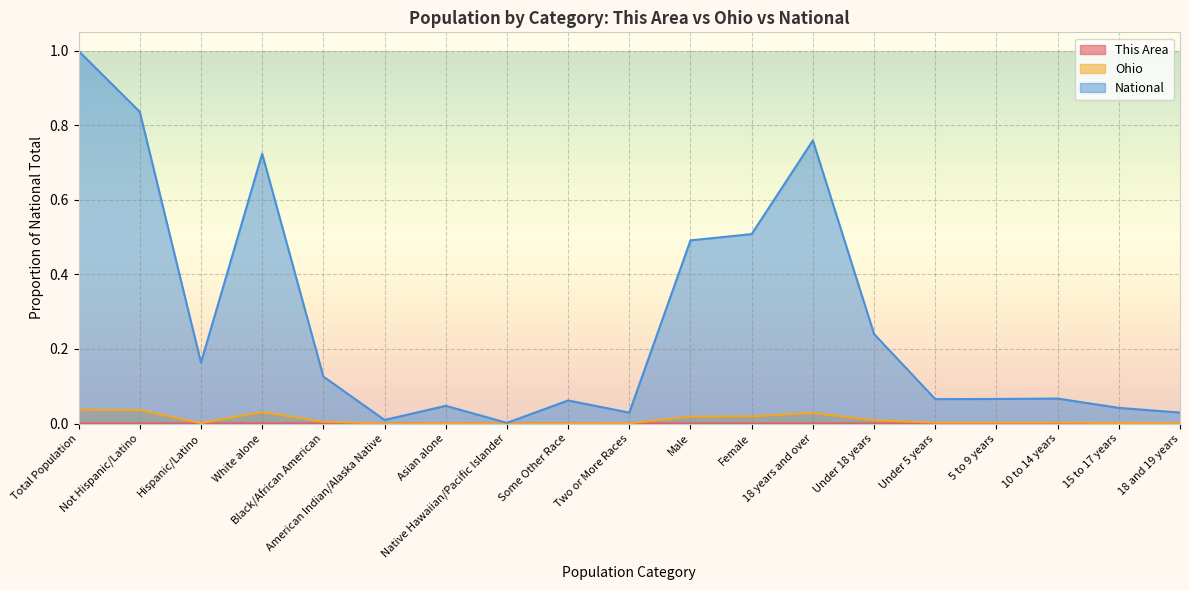

True or false: This Area and National intersect in this chart.

False